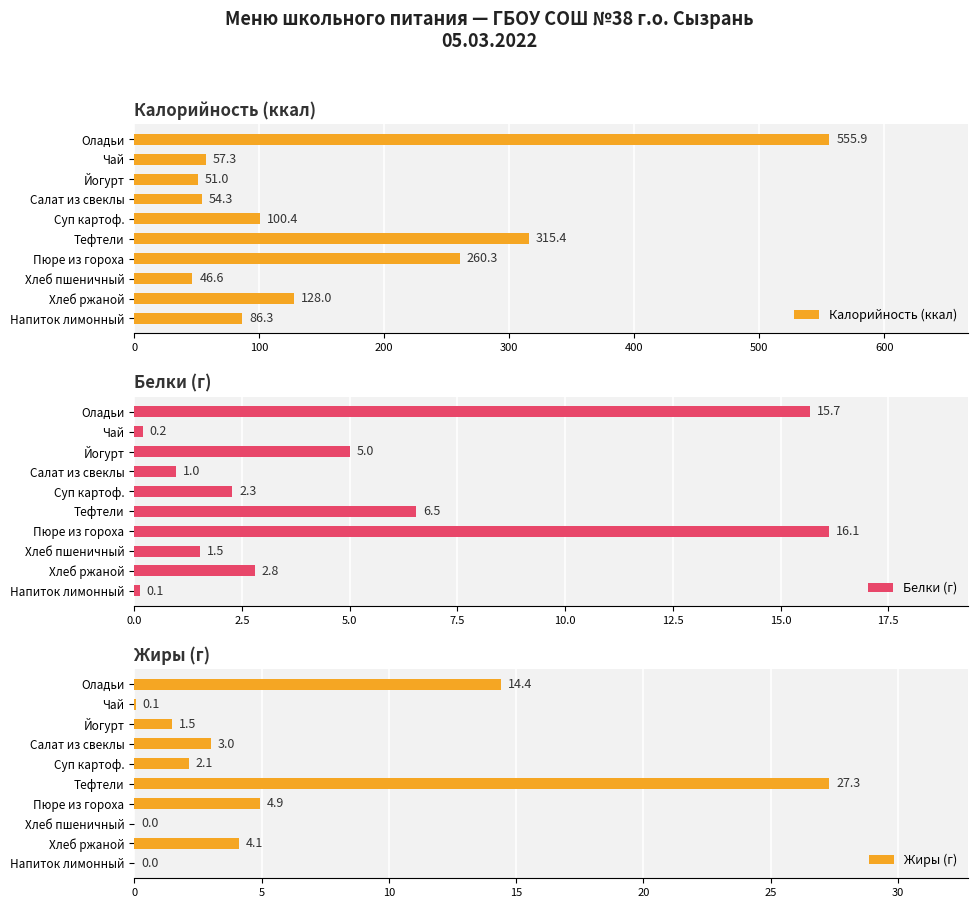

What is the difference between the maximum and minimum values in the Калорийность (ккал) series?

509.3